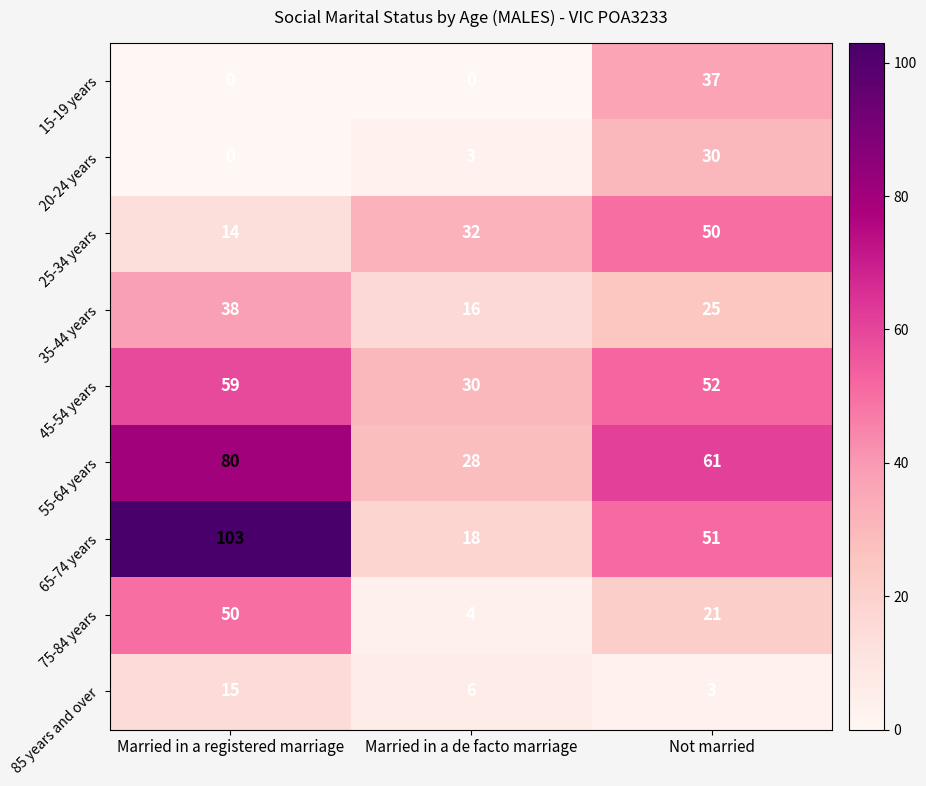

Reading left to right, list all the values displayed in this chart.

15-19 years: 0	0	37
20-24 years: 0	3	30
25-34 years: 14	32	50
35-44 years: 38	16	25
45-54 years: 59	30	52
55-64 years: 80	28	61
65-74 years: 103	18	51
75-84 years: 50	4	21
85 years and over: 15	6	3